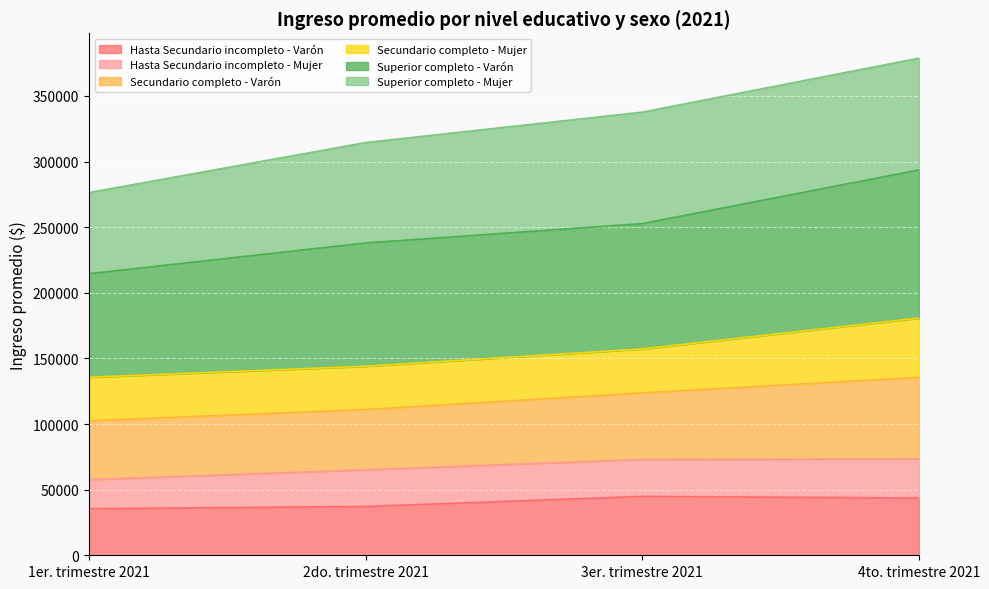

Which has a higher value, 4to. trimestre 2021 or 2do. trimestre 2021?

4to. trimestre 2021